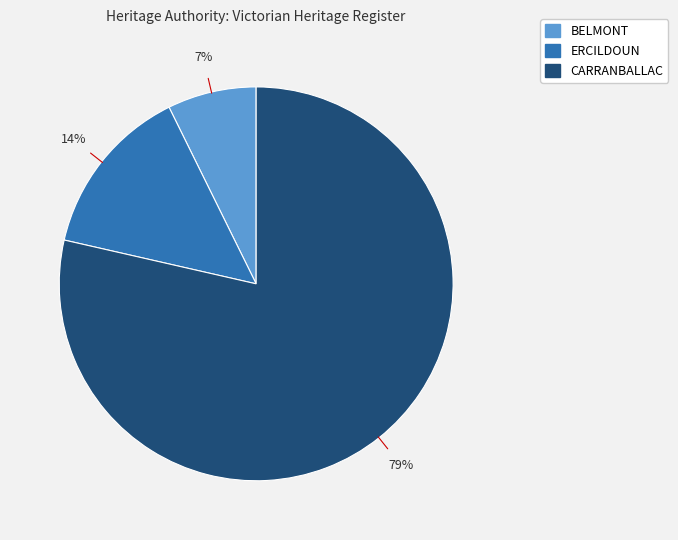

What percentage is the ERCILDOUN slice, to the nearest percent?

14%